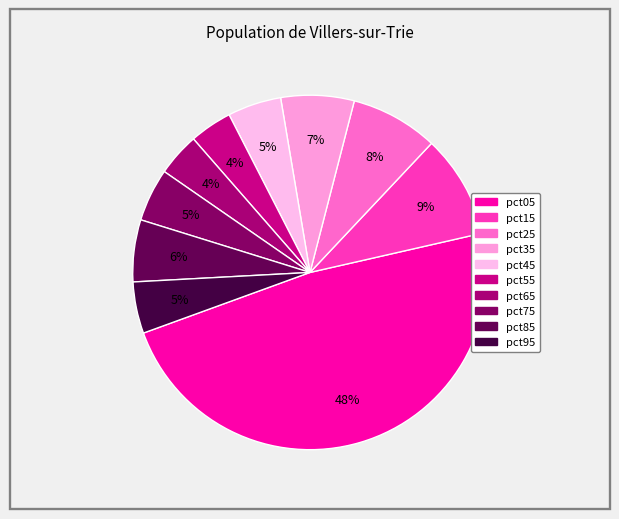

To the nearest percent, what percentage of the pie is pct95?

5%